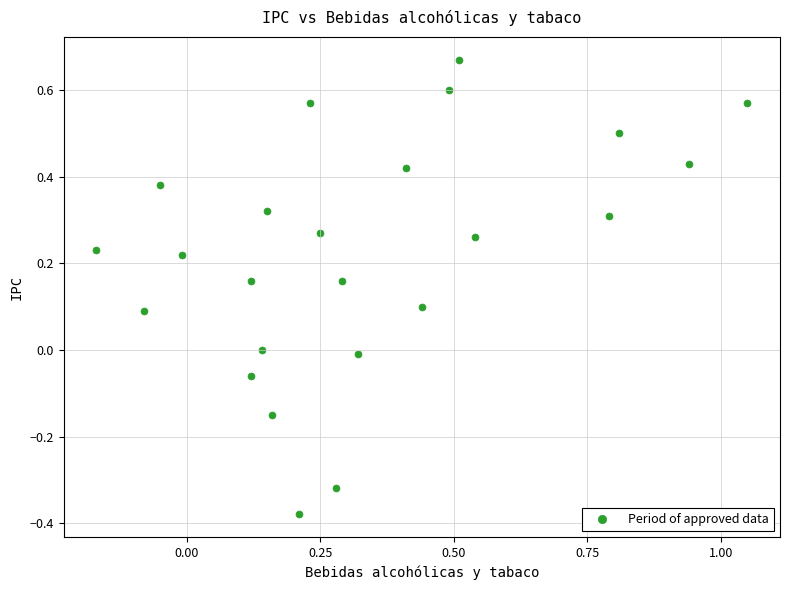

What is the range of X values (max minus min)?

1.2